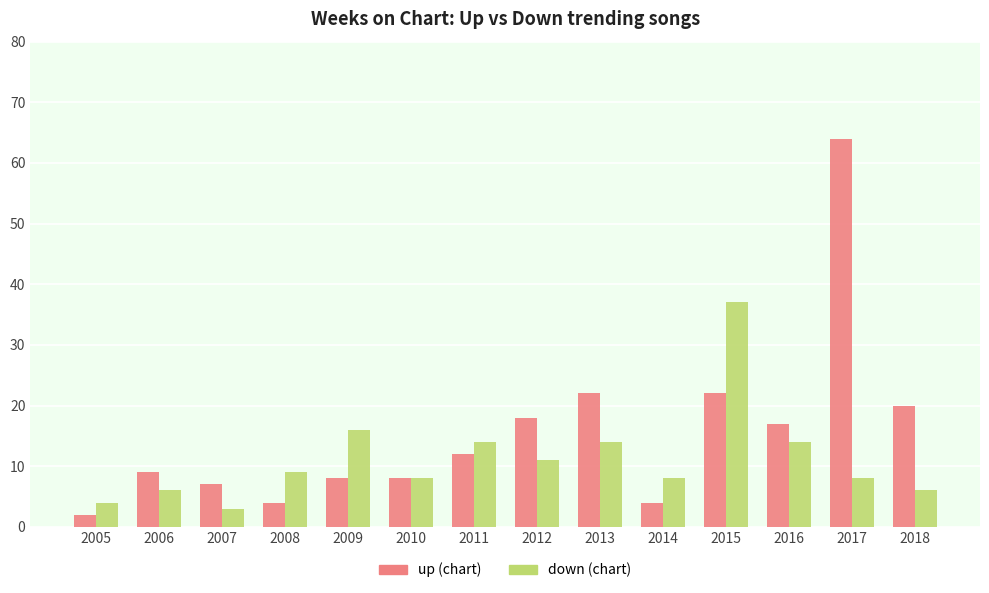

What is the total value across all series at 2007?

10